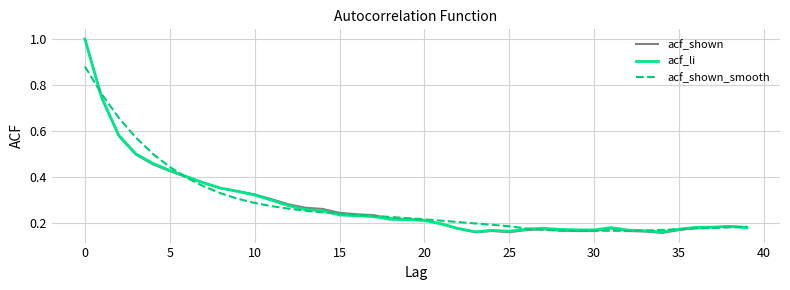

What is the maximum value shown in the chart?

1.0